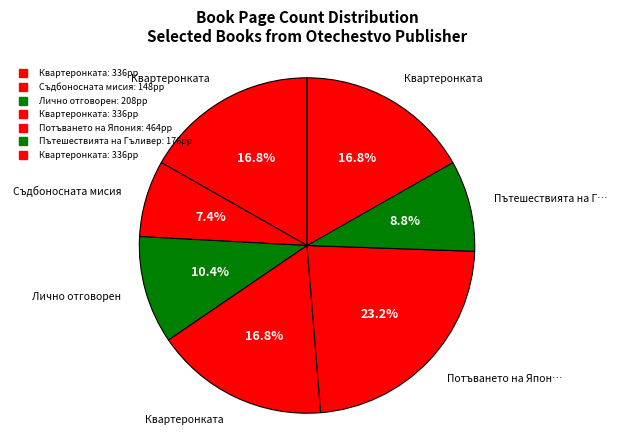

Count the number of slices in the pie.

7